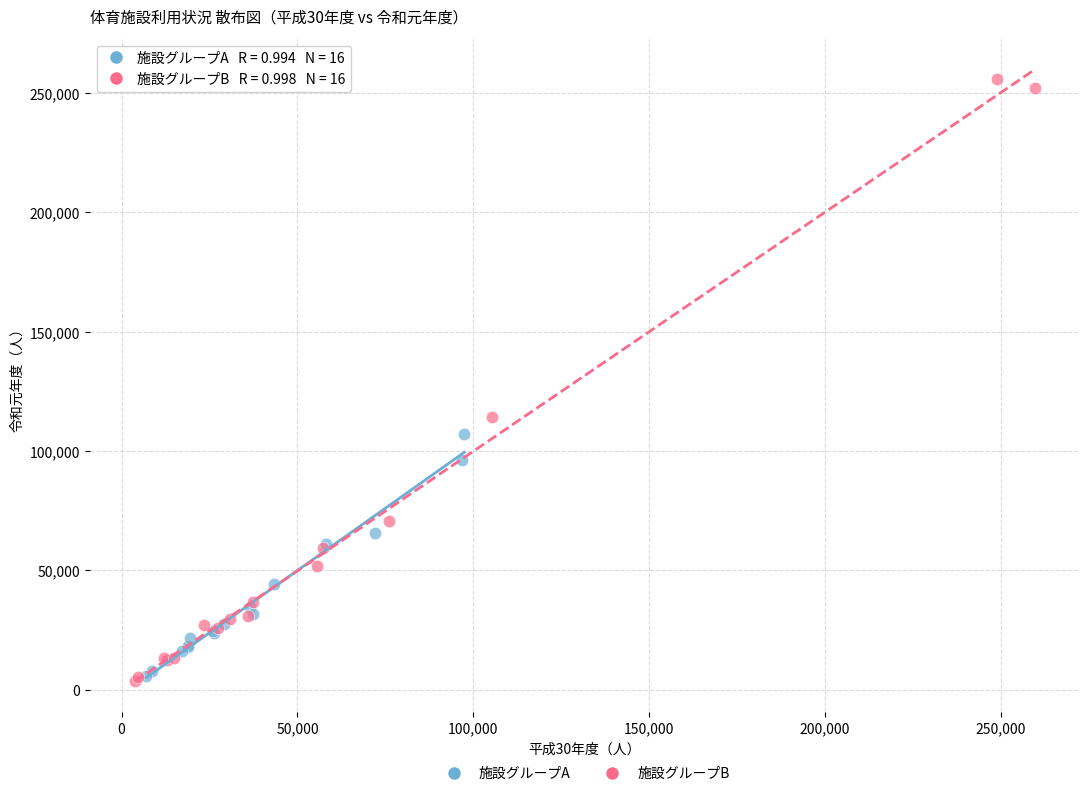

Which series has the largest Y range (max minus min)?

施設グループB